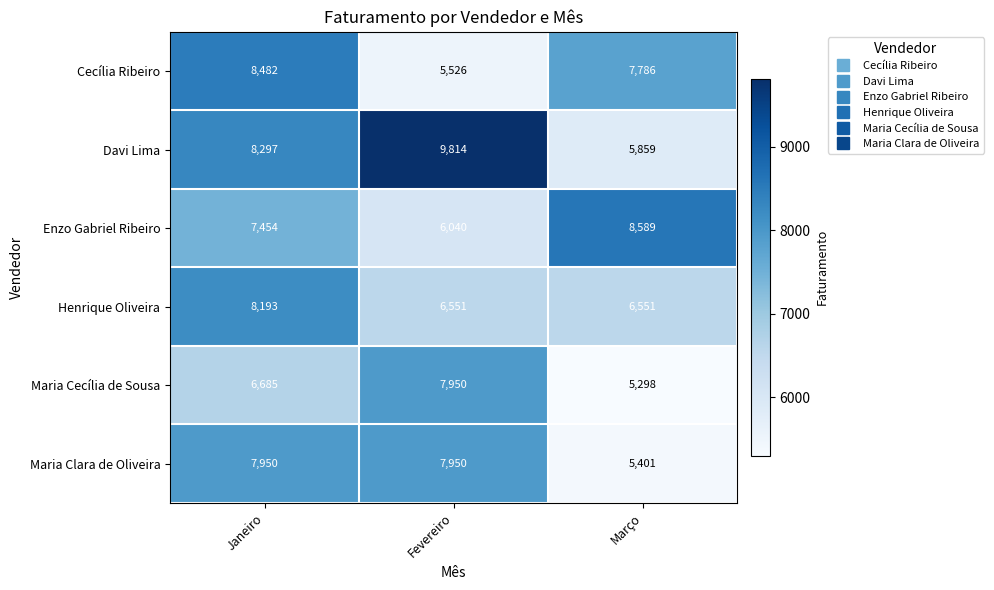

List the labels in order of Maria Cecília de Sousa value, smallest first.

Março, Janeiro, Fevereiro